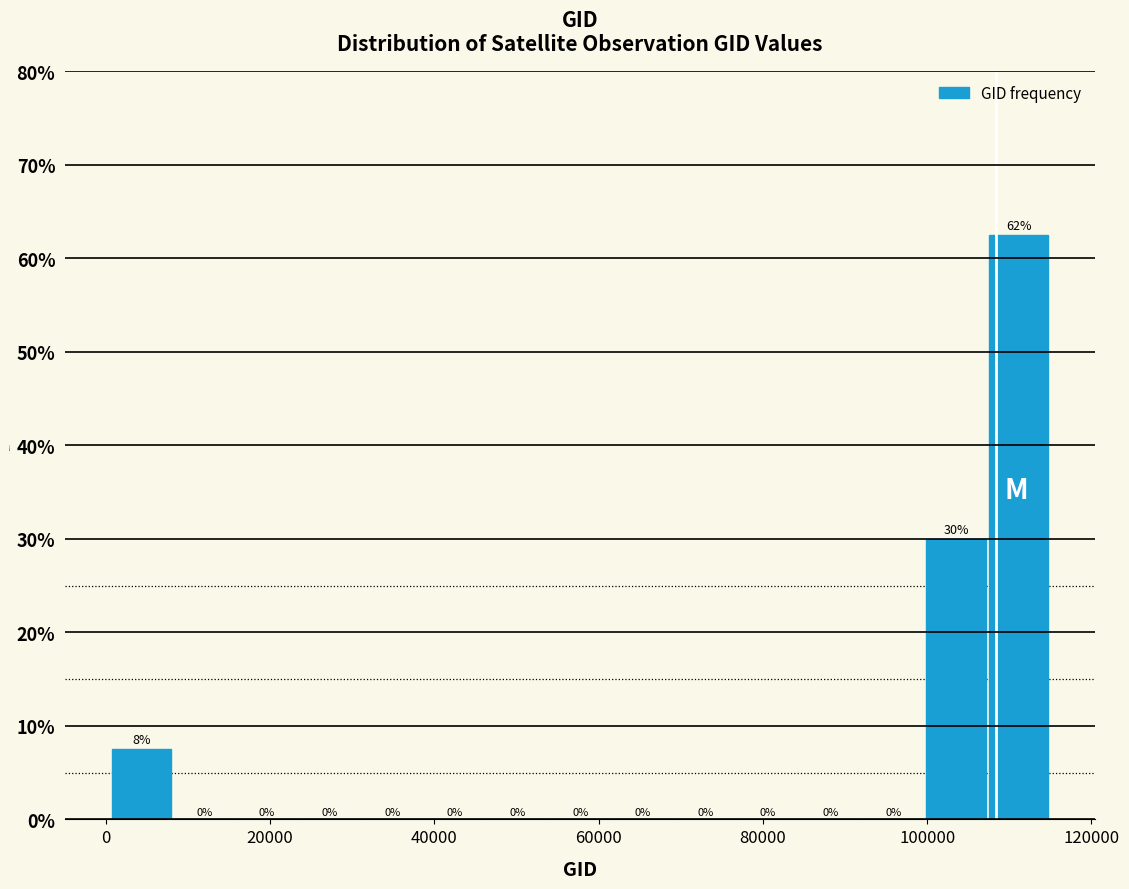

Read against the x-axis, roughly where is the centre of the tallest bar?

112000